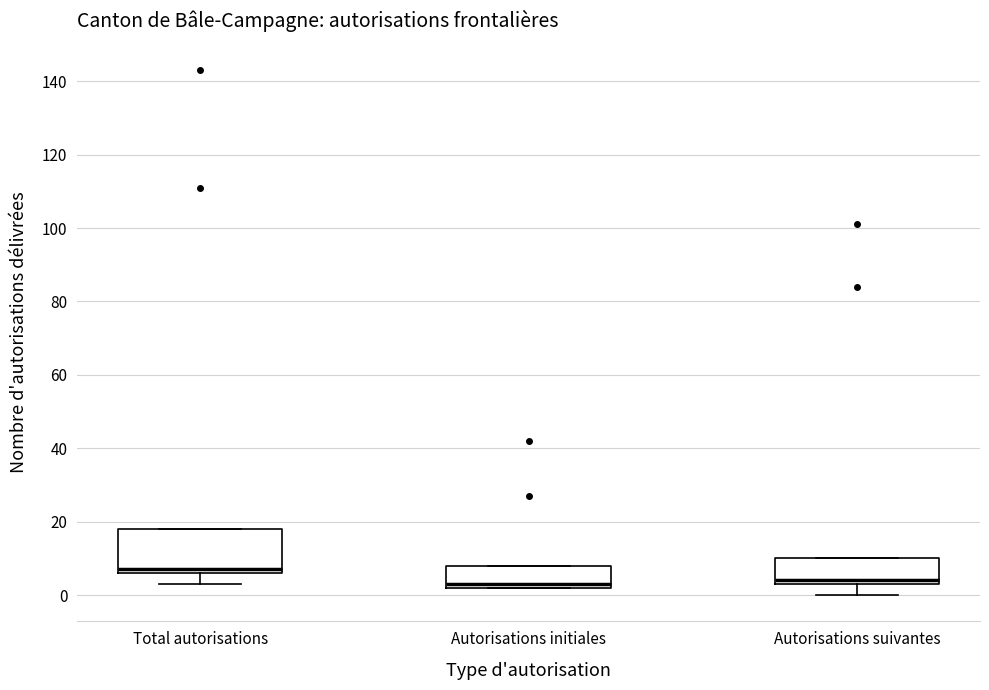

Which box has the highest median line?

Total autorisations